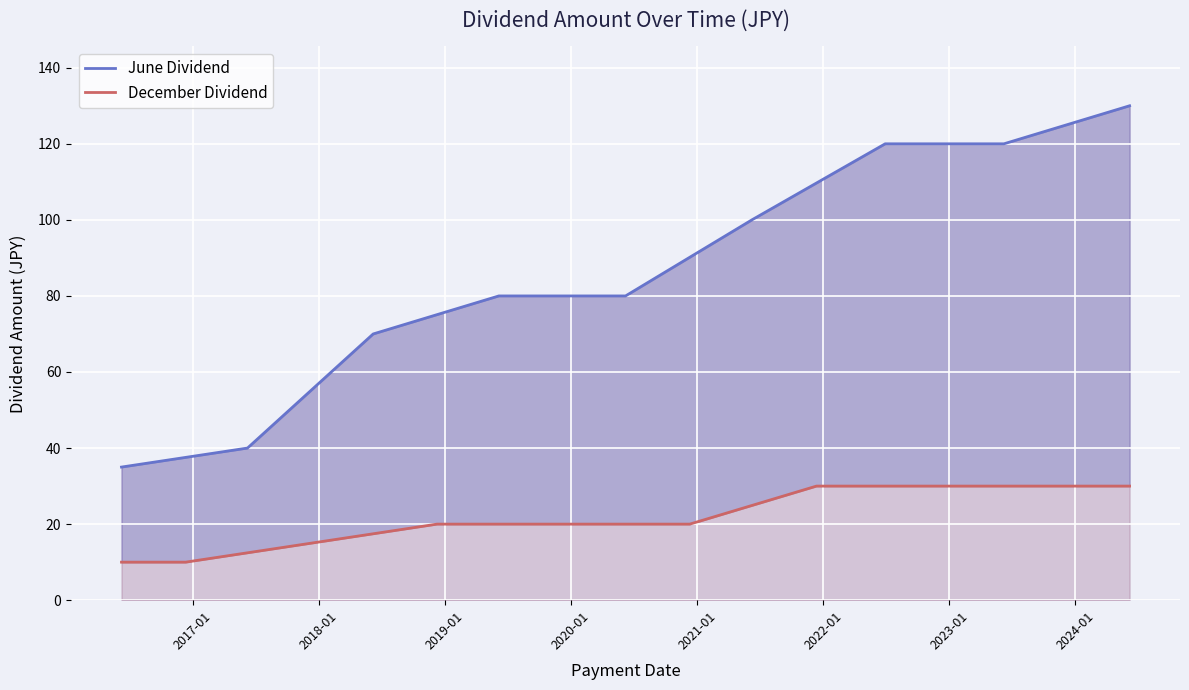

Reading right to left, what are all the values shown in this chart?

June Dividend: 130.0	125.3	120.0	120.0	120.0	109.7	100.0	90.2	80.0	80.0	80.0	75.1	70.0	55.2	40.0	37.5	35.0
December Dividend: 30.0	30.0	30.0	30.0	30.0	30.0	24.9	20.0	20.0	20.0	20.0	20.0	17.5	15.0	12.5	10.0	10.0